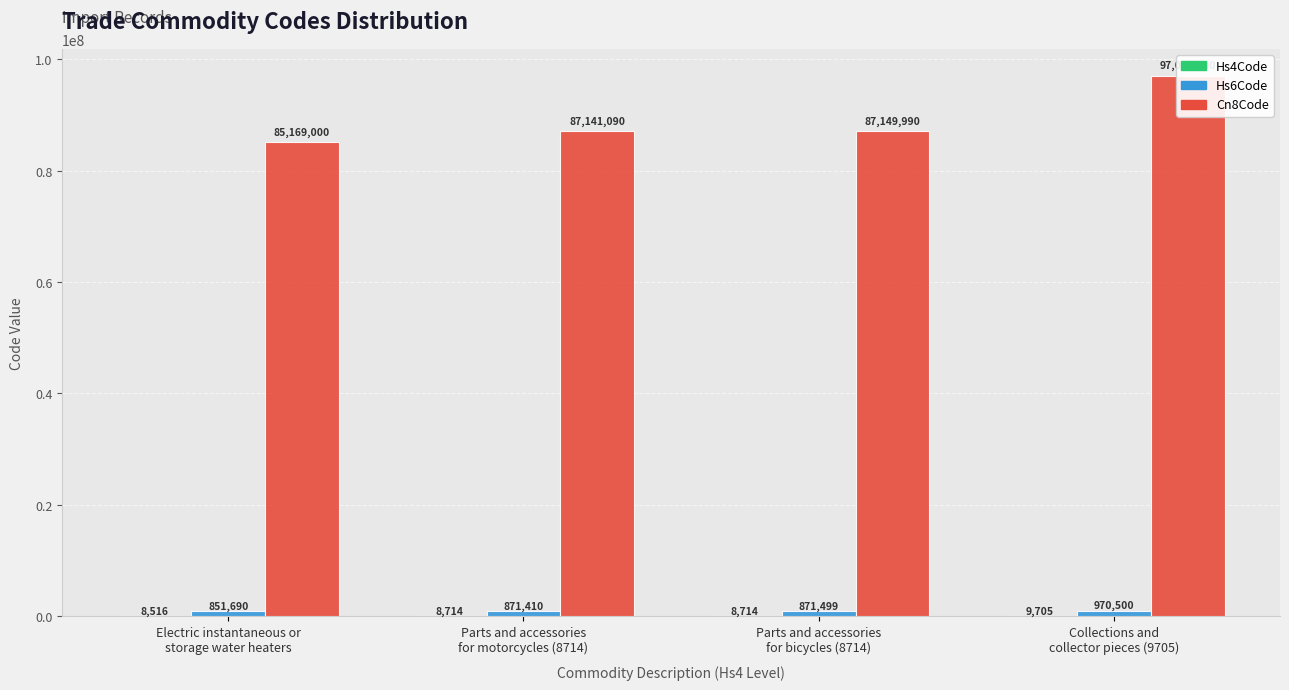

What is the label of the 2nd bar from the left?

Parts and accessories
for motorcycles (8714)